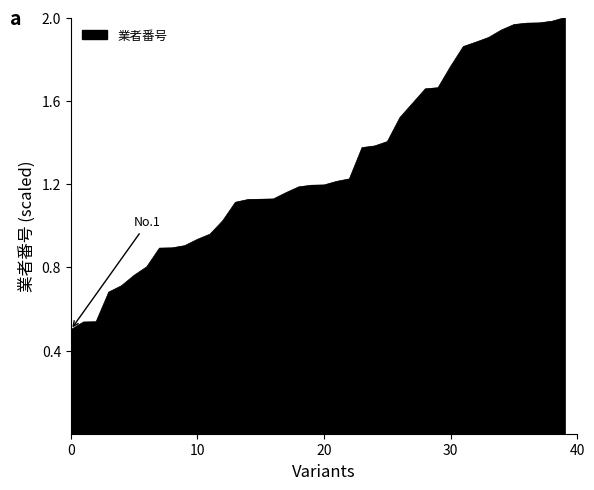

What is the minimum value shown in the chart?

0.5